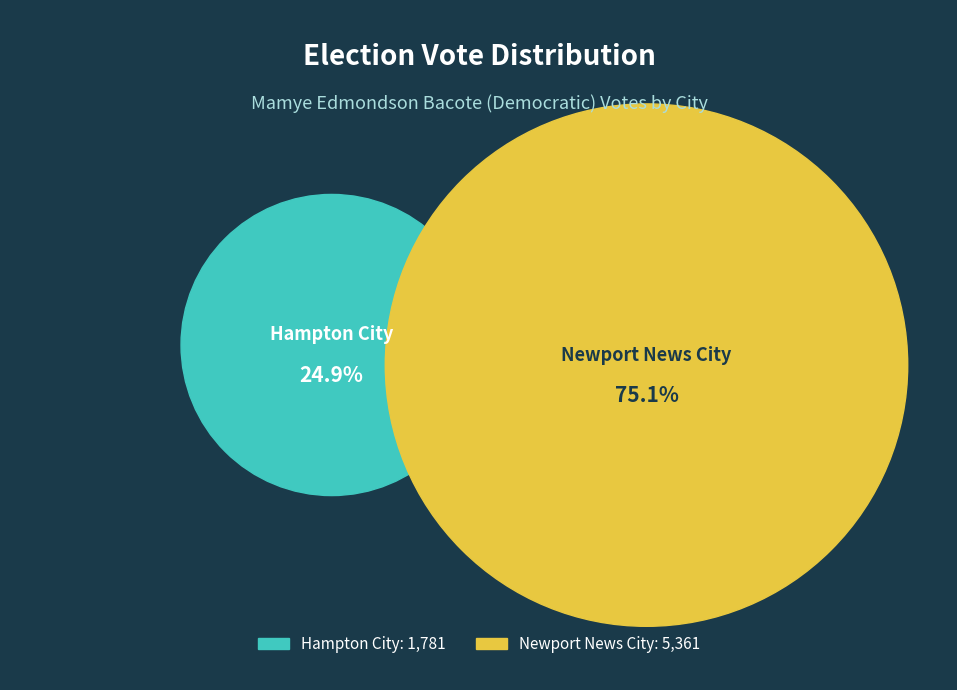

To the nearest percent, what is the combined percentage of Newport News City and Hampton City?

100%